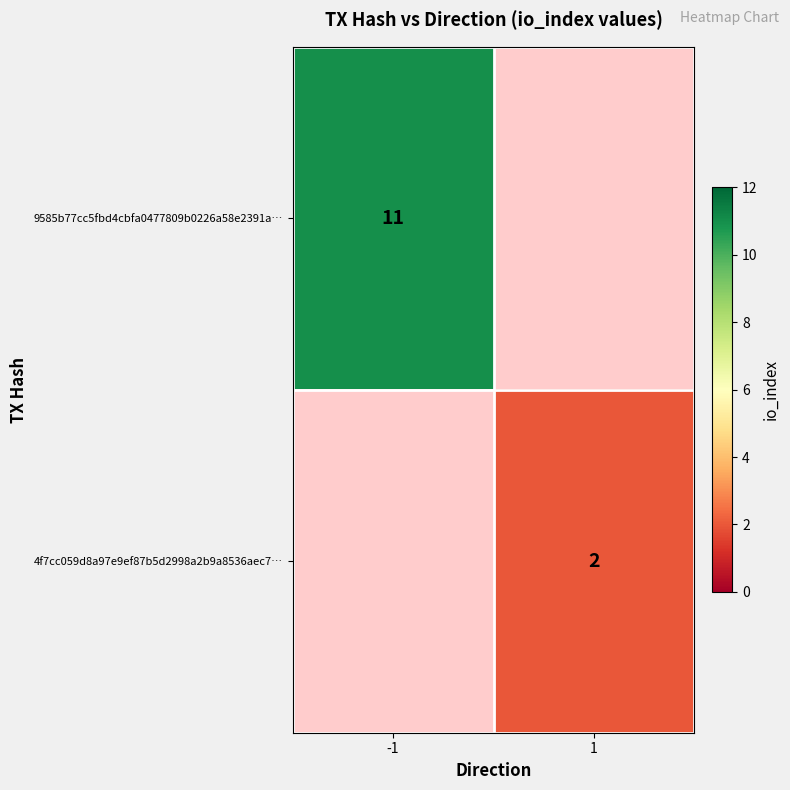

The value of 9585b77cc5fbd4cbfa0477809b0226a58e2391a… at -1 is 16. True or false?

False